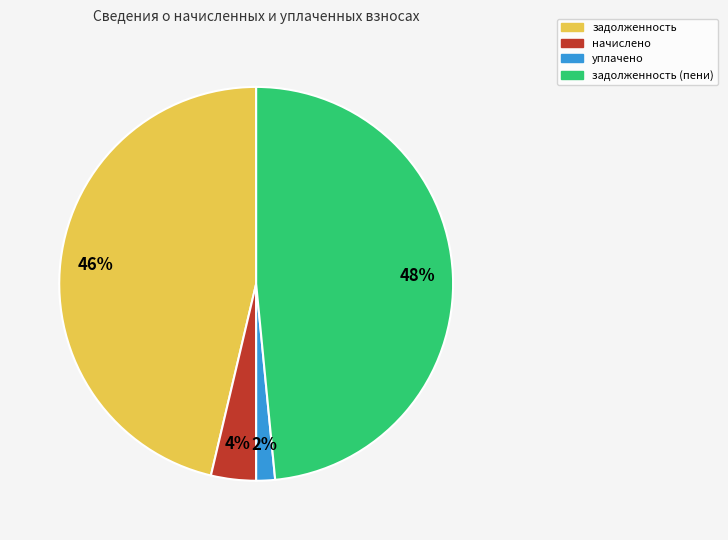

To the nearest percent, what is the average slice percentage?

25%